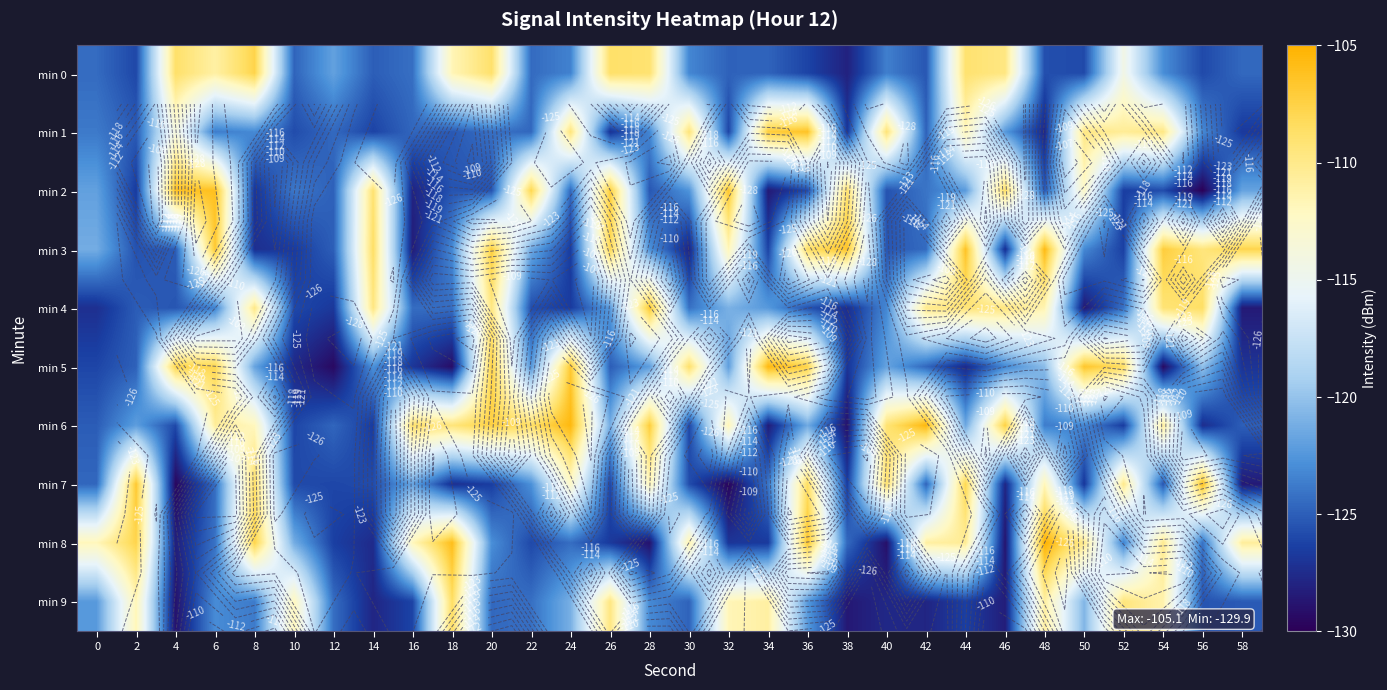

List the series in order of their peak value, lowest first.

min 9, min 0, min 4, min 1, min 7, min 2, min 3, min 5, min 6, min 8